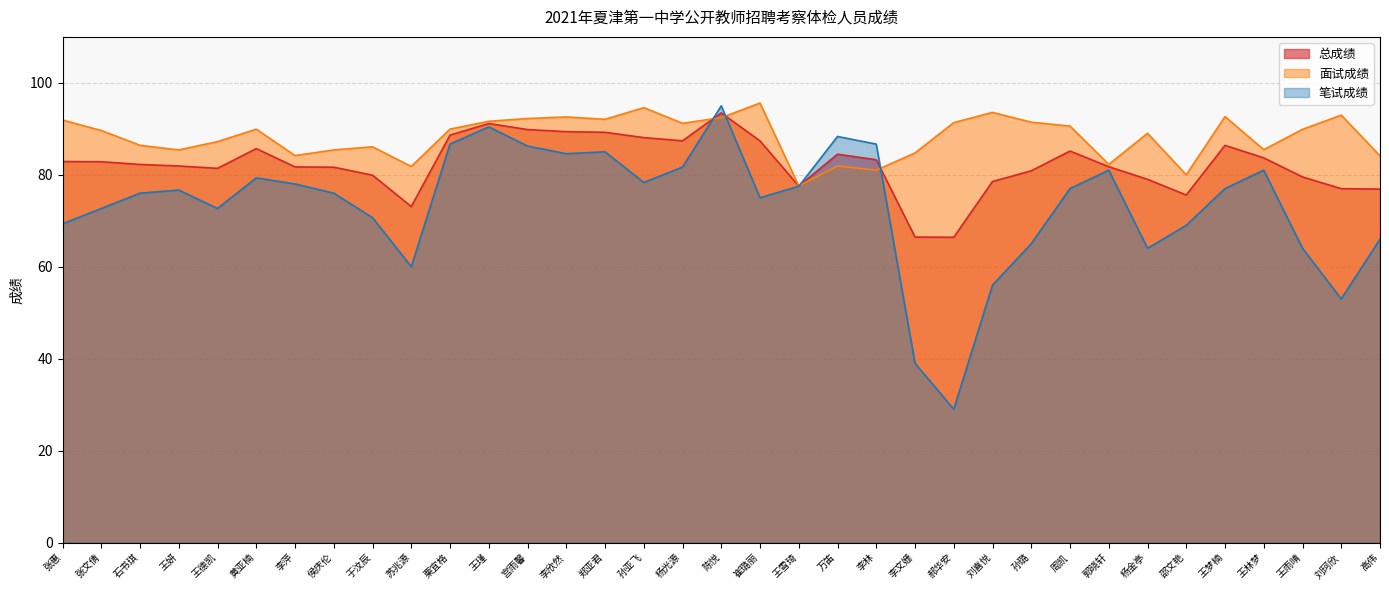

Between which two adjacent categories do 面试成绩 and 笔试成绩 first intersect?

杨光源 and 陈悦